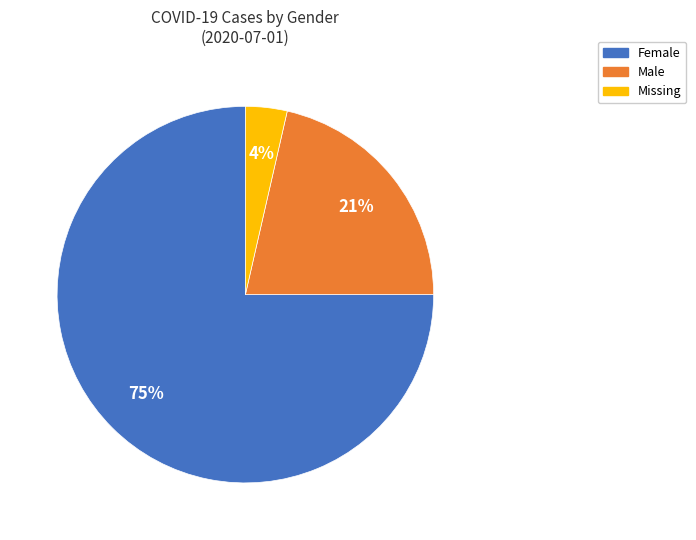

Is there any slice that represents more than half of the pie?

Yes